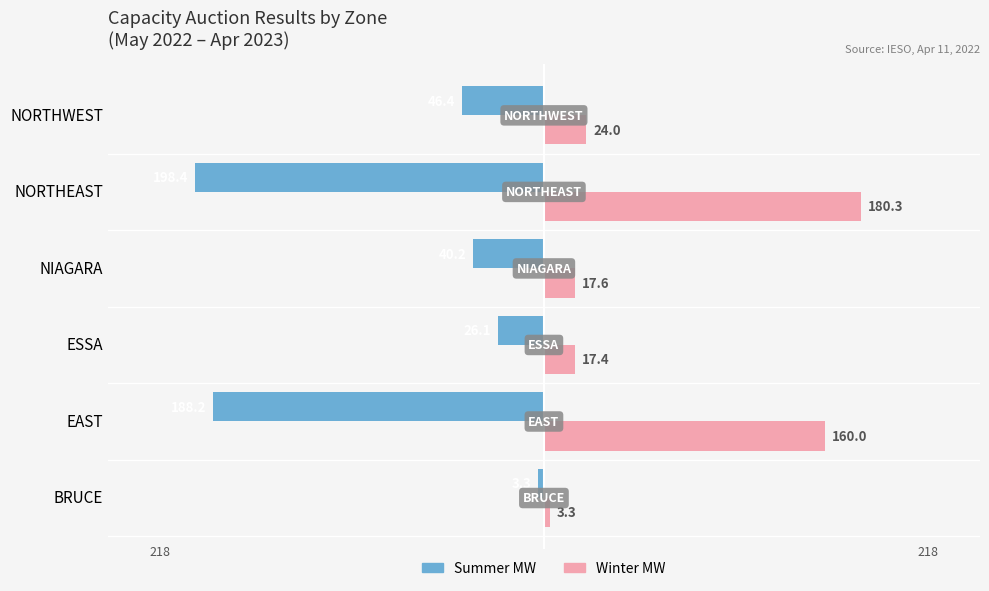

List the series in order of their peak value, lowest first.

Summer MW, Winter MW